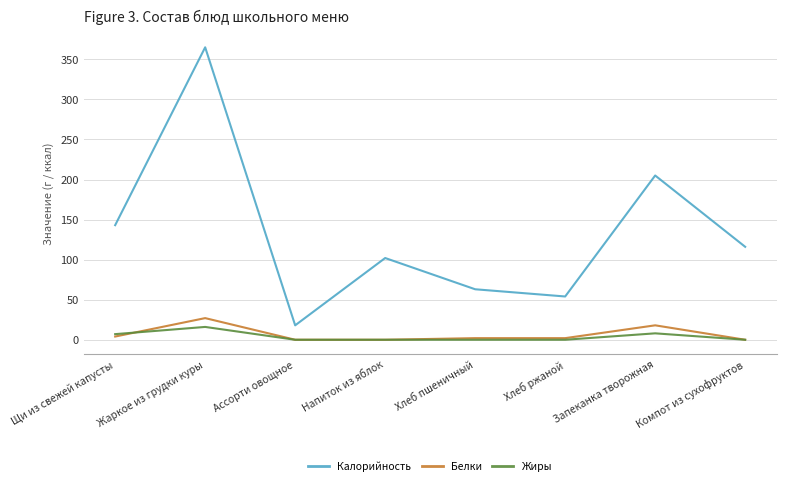

True or false: Белки has a value of 0 at Компот из сухофруктов.

True